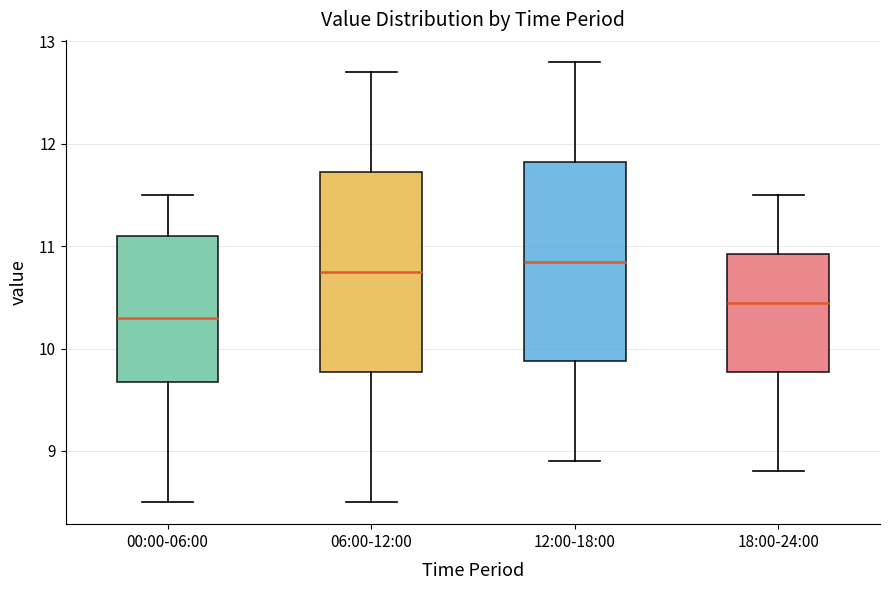

Reading left to right, transcribe this box plot: for each box, give where its median line is, the range the box spans, and where its two whiskers end, as read against the y-axis. The values are not printed on the chart, so give them approximately, as read against the axis.

00:00-06:00: median 10.3, box 9.7 to 11.1, whiskers 8.5 to 11.5
06:00-12:00: median 10.8, box 9.8 to 11.7, whiskers 8.5 to 12.7
12:00-18:00: median 10.9, box 9.9 to 11.8, whiskers 8.9 to 12.8
18:00-24:00: median 10.5, box 9.8 to 10.9, whiskers 8.8 to 11.5